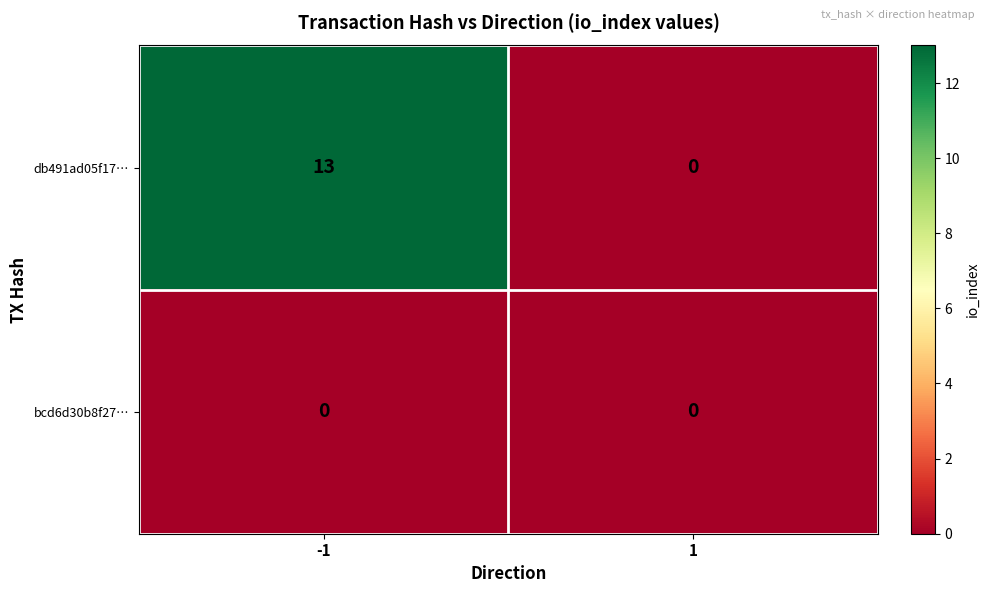

Reading left to right, list all the values displayed in this chart.

db491ad05f17…: 13	0
bcd6d30b8f27…: 0	0